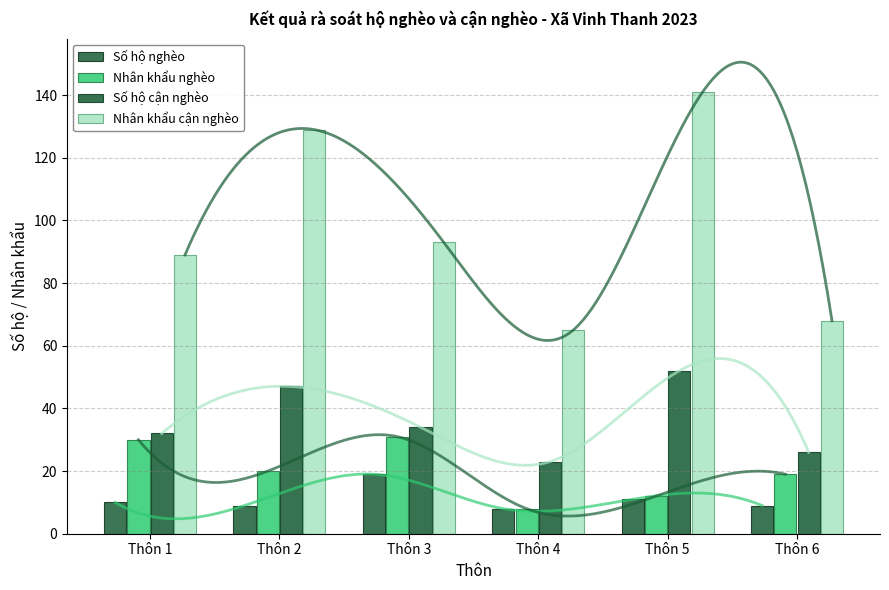

What is the spread (max minus min) of values at Thôn 1?

79